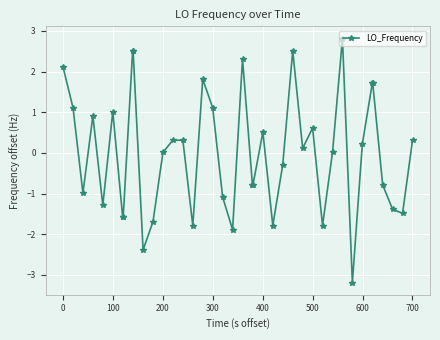

What is the greatest value displayed?

2.8